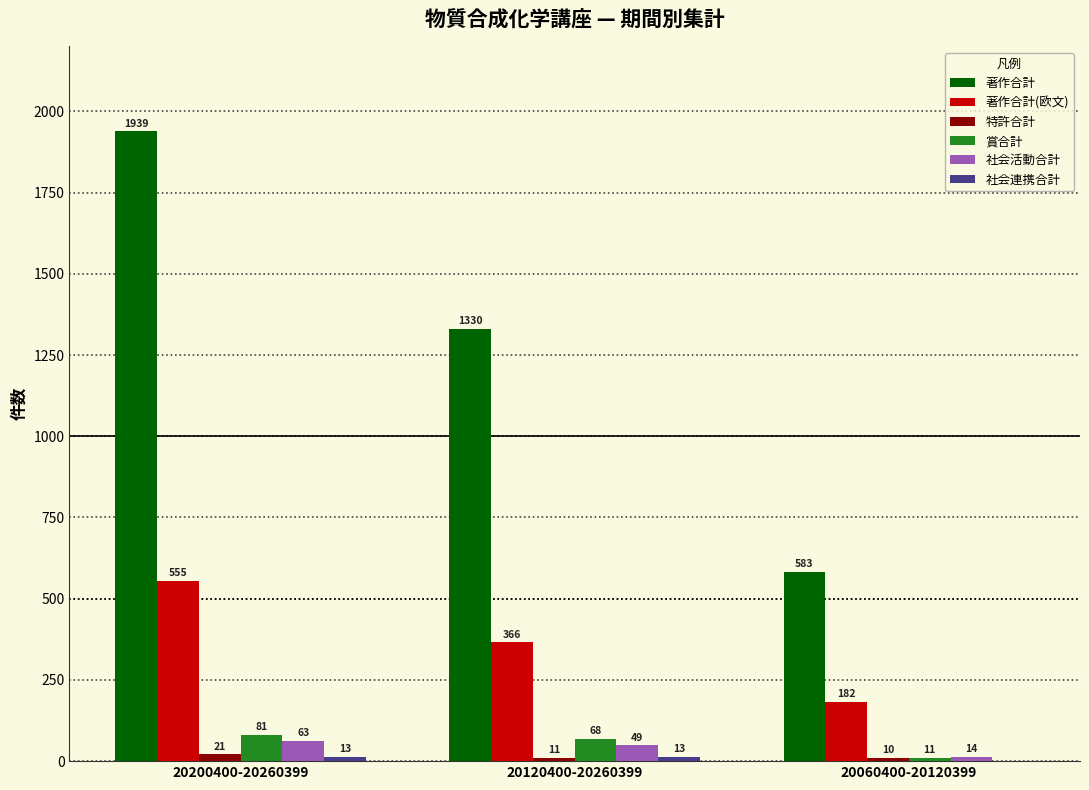

True or false: 社会活動合計 has a value of 14 at 20060400-20120399.

True